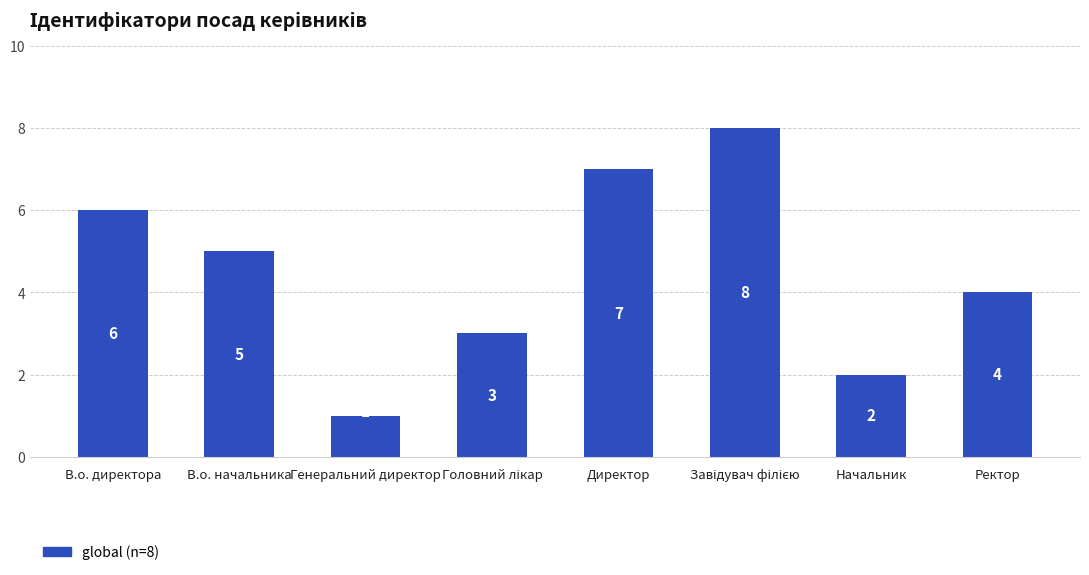

How many values are below 5?

4